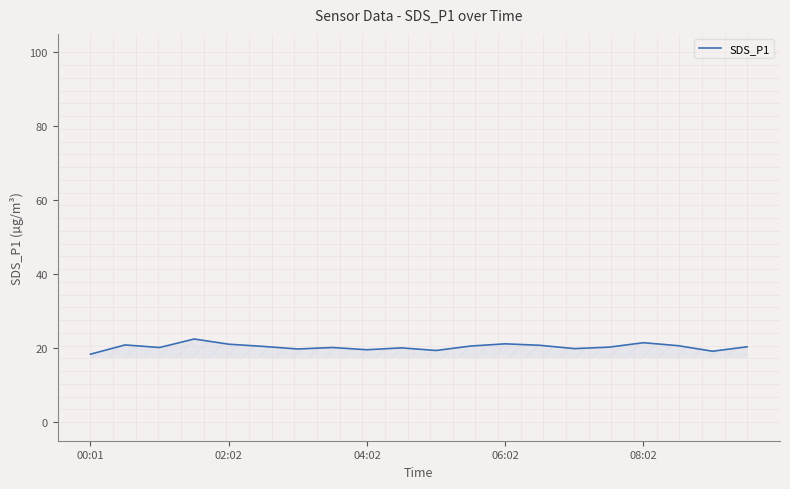

What is the minimum value shown in the chart?

18.4